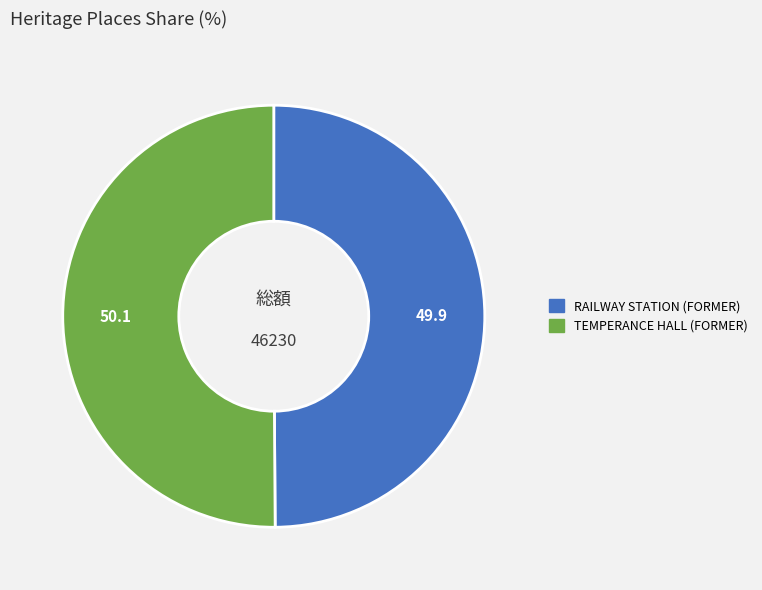

Is it true that RAILWAY STATION (FORMER) is 50% of the pie?

True